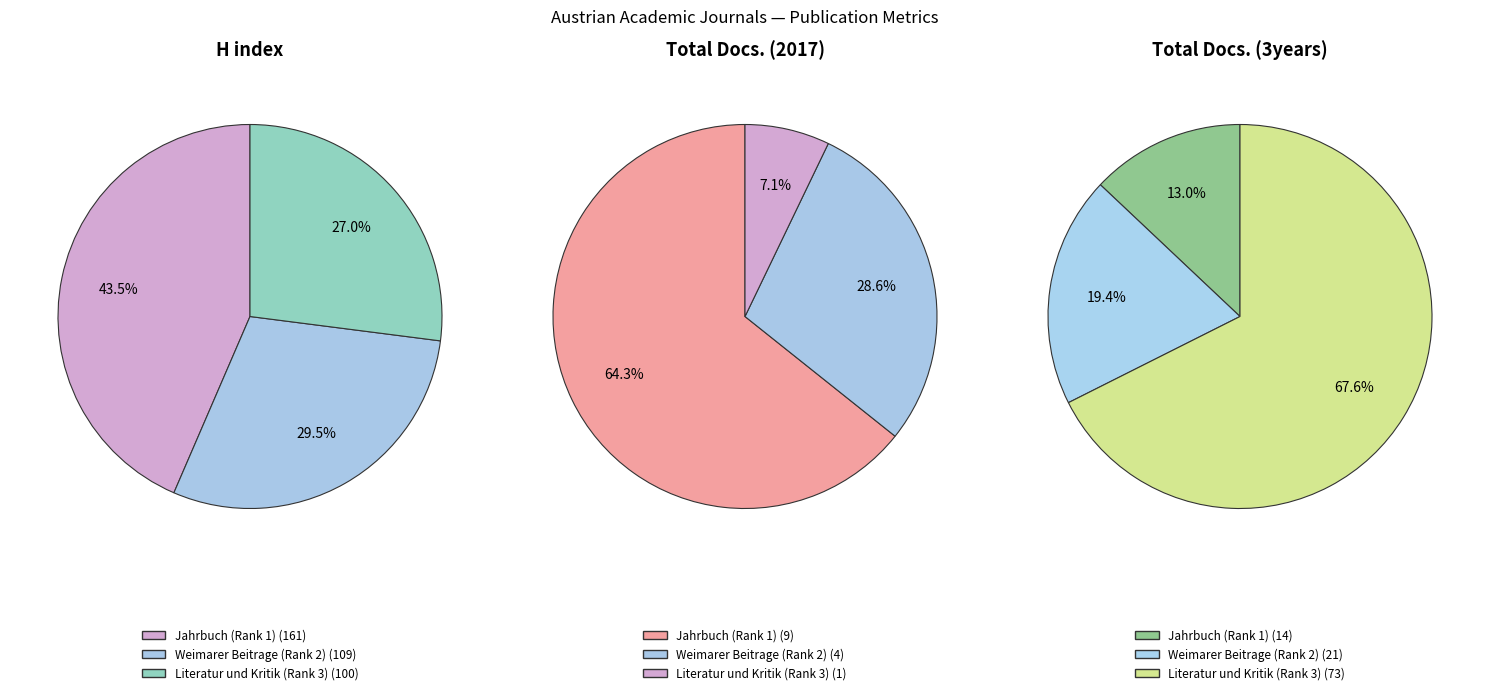

What percentage is NOT represented by Literatur und Kritik (Rank 3)?

73.0%